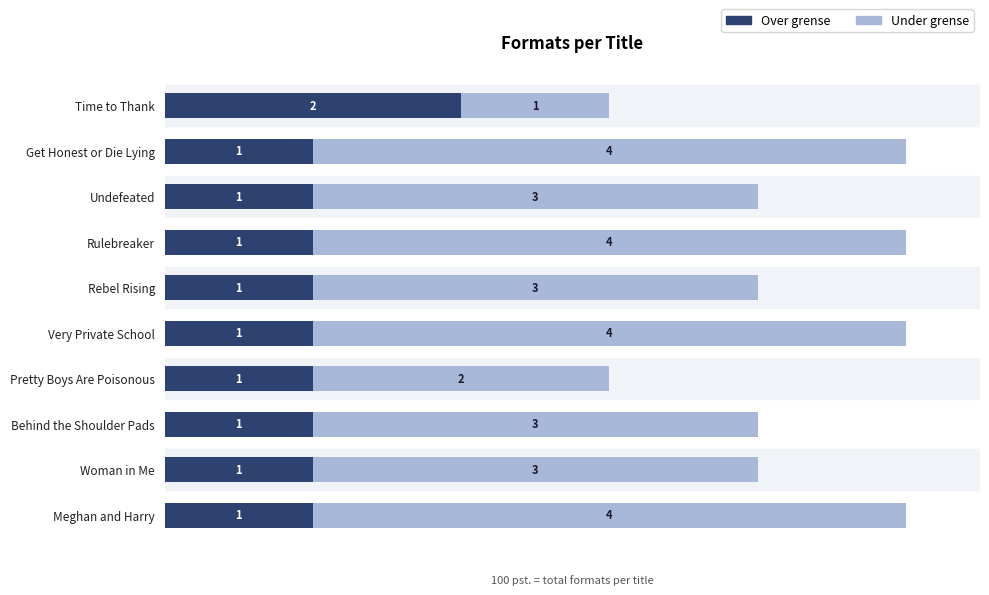

What is the total value across all series at Rebel Rising?

4